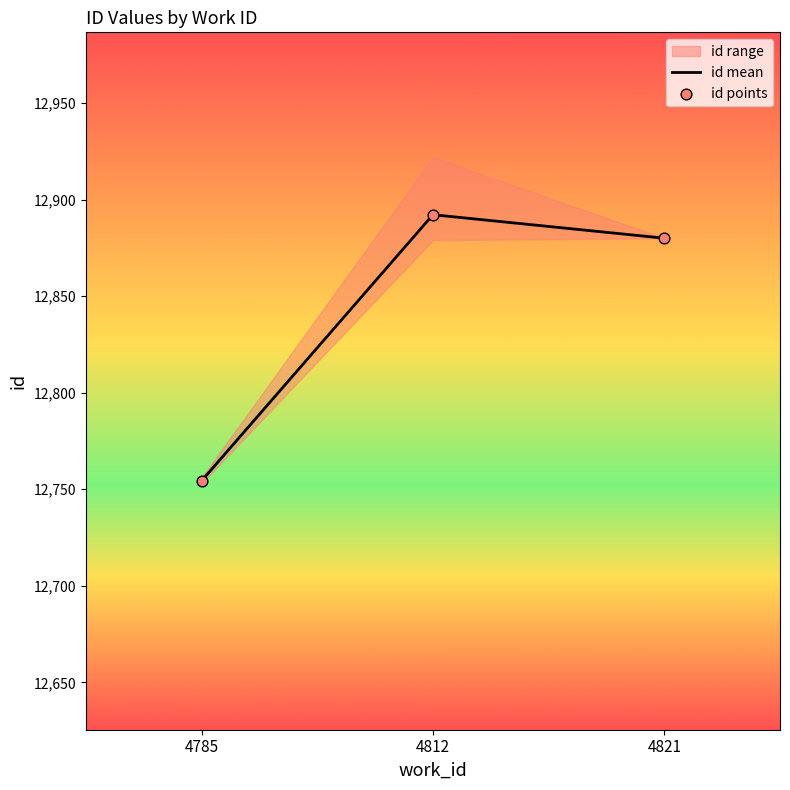

Is the value of id points at 4785 greater than the value of id mean at 4821?

No